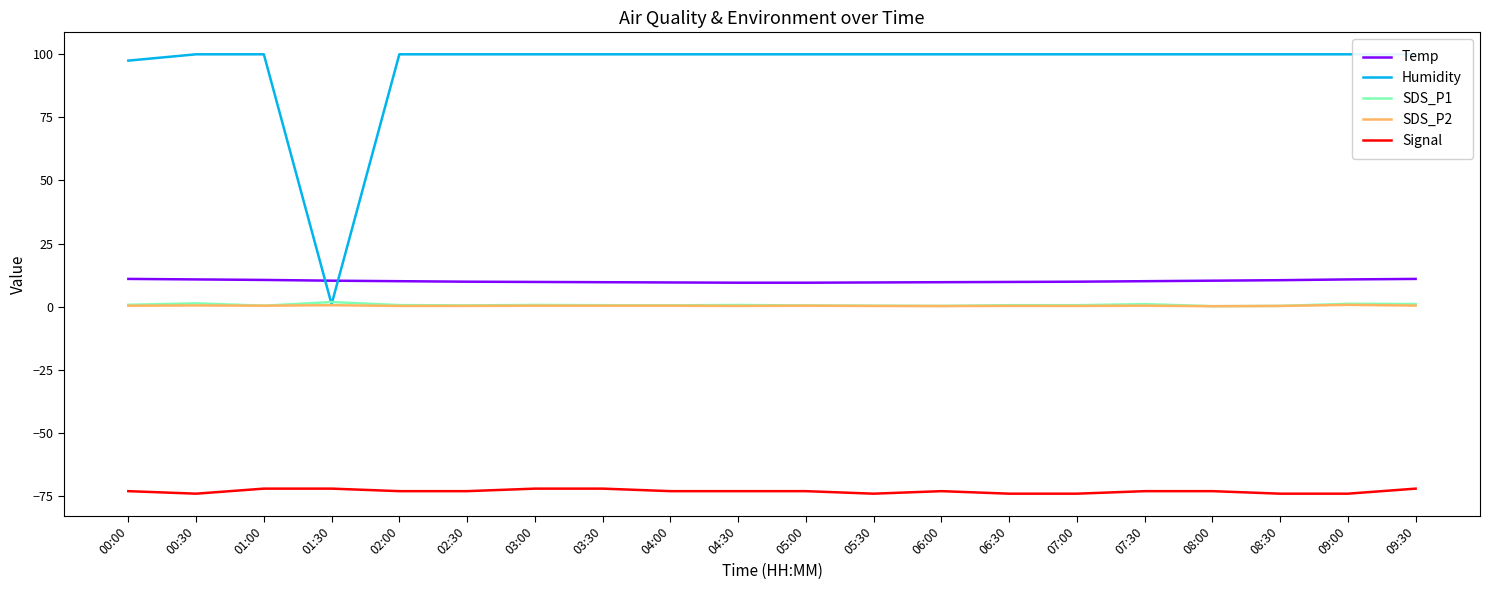

True or false: Signal and Temp intersect in this chart.

False